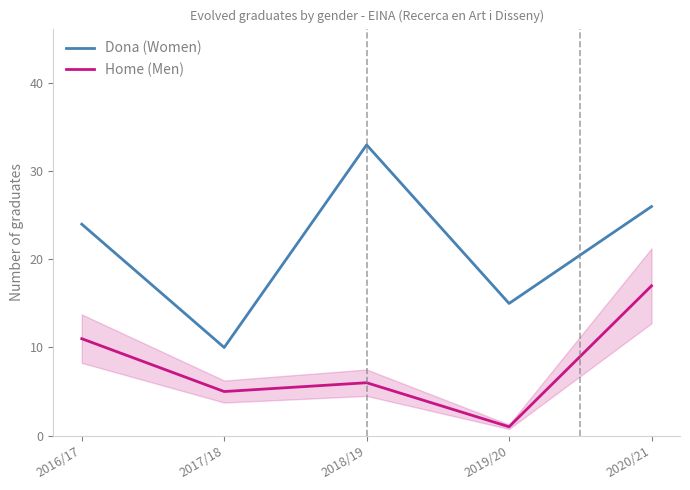

At which label is Home (Men) closest to 9?

2016/17